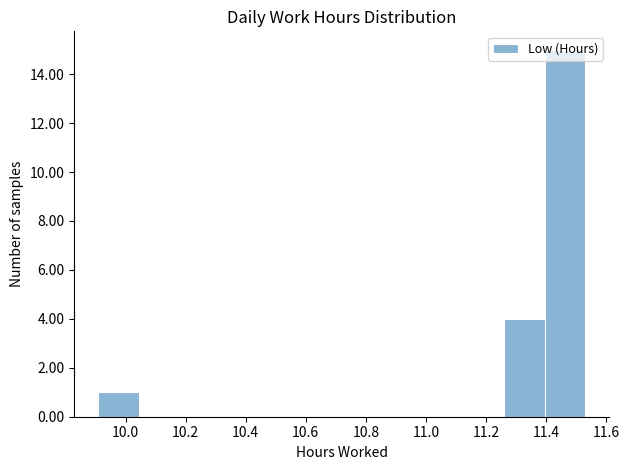

Reading left to right, list every bar in this chart as the range it spans on the x-axis followed by its height. Neither the bar edges nor the heights are printed on the chart, so give them approximately, as read against the axes.

9.910 to 10.045: 1
10.045 to 10.180: 0
10.180 to 10.315: 0
10.315 to 10.450: 0
10.450 to 10.585: 0
10.585 to 10.720: 0
10.720 to 10.855: 0
10.855 to 10.990: 0
10.990 to 11.125: 0
11.125 to 11.260: 0
11.260 to 11.395: 4
11.395 to 11.530: 15